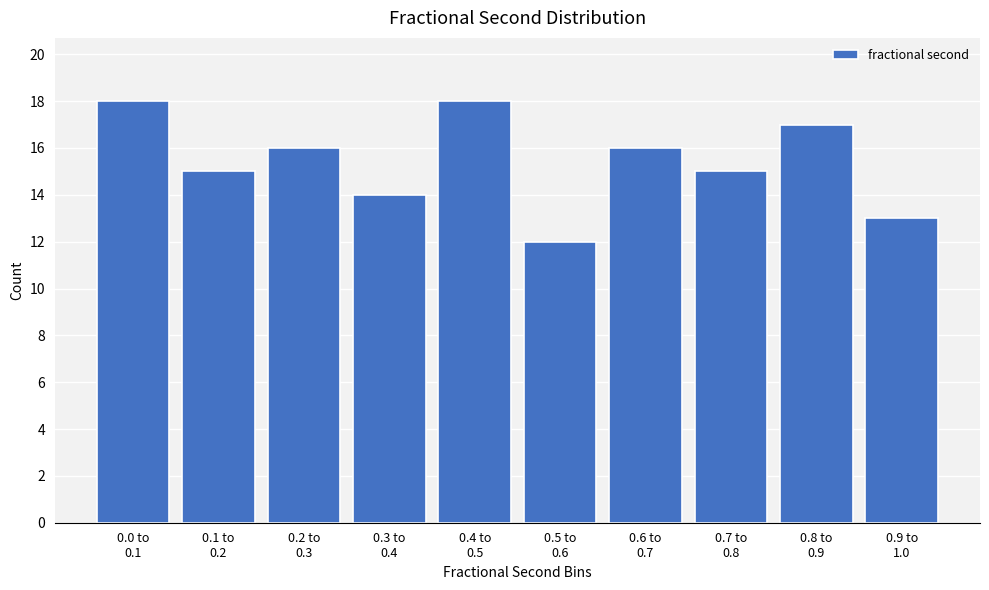

Reading left to right, what are all the values shown in this chart?

18	15	16	14	18	12	16	15	17	13